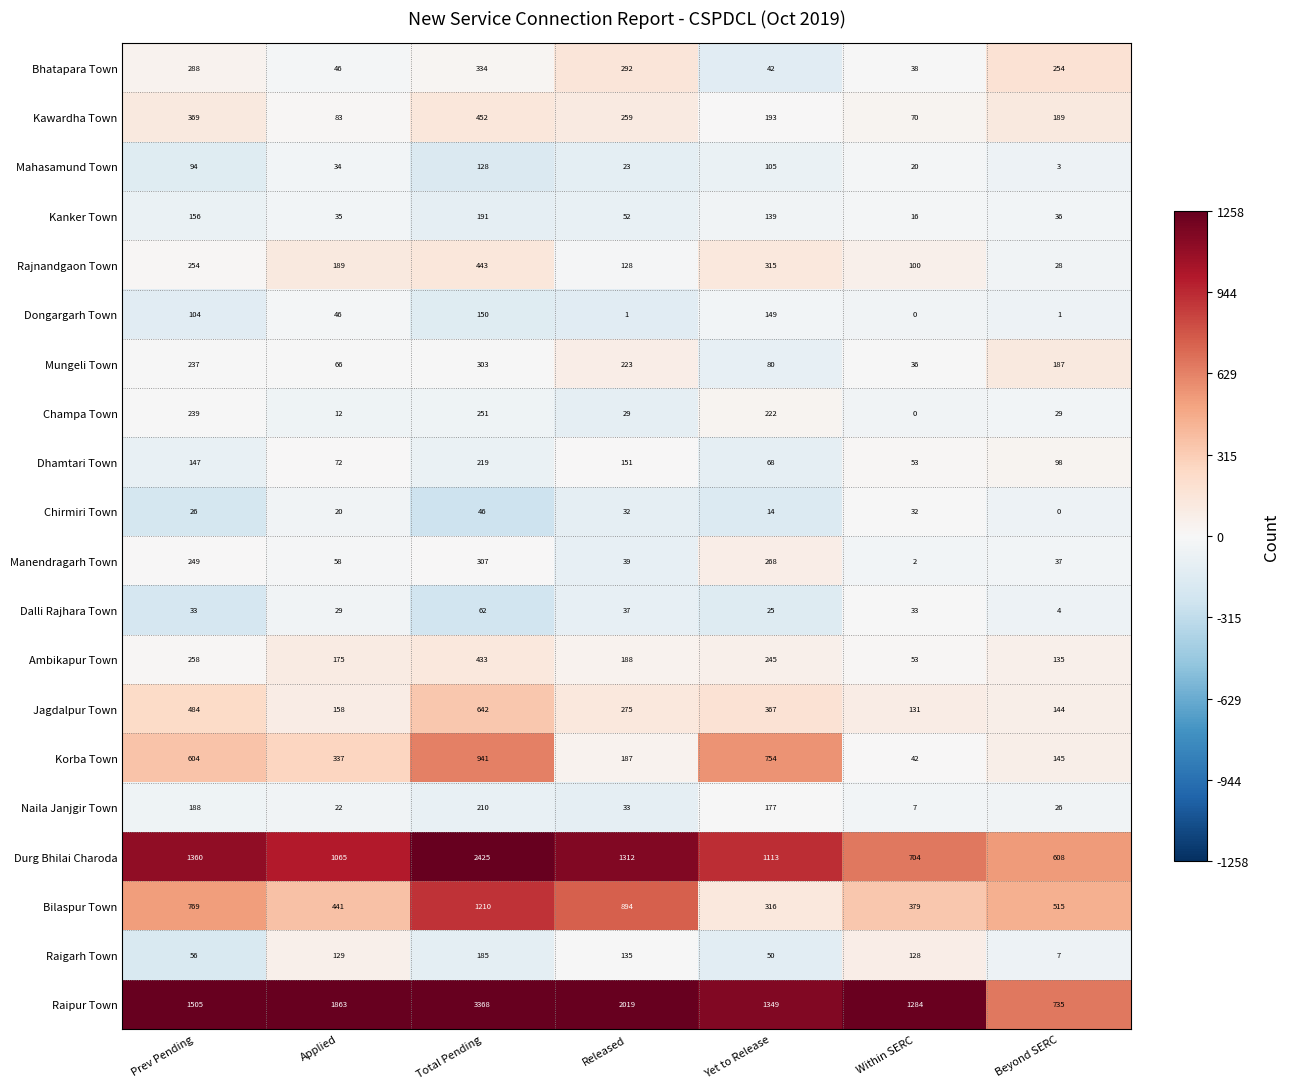

The value of Naila Janjgir Town at Prev Pending is 188. True or false?

True